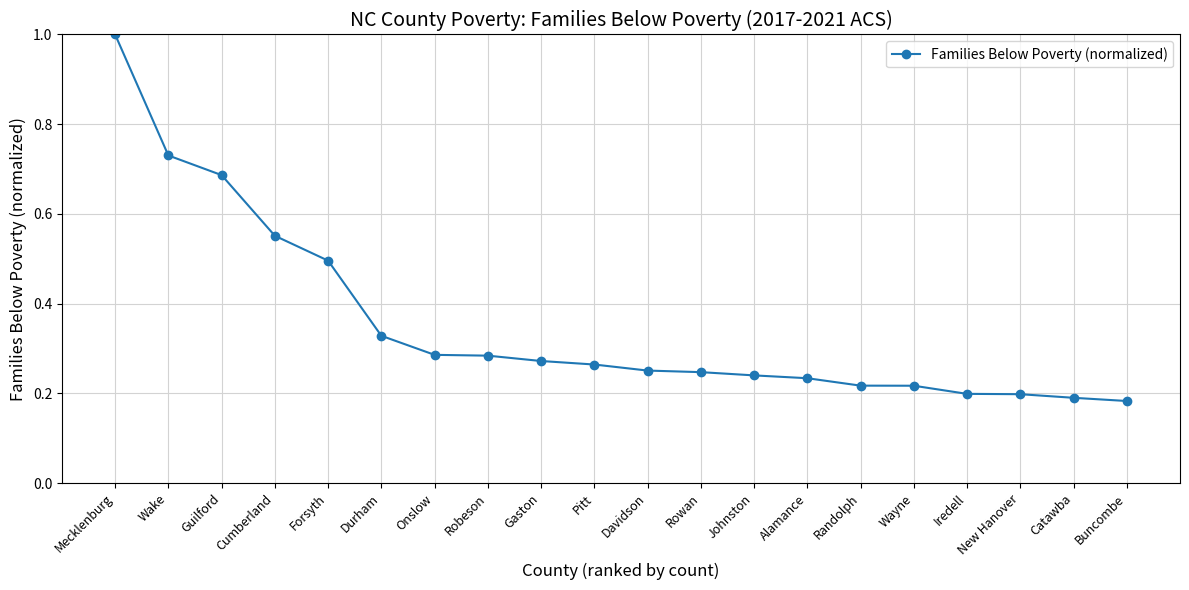

Is it true that the value at New Hanover is 0.3?

False